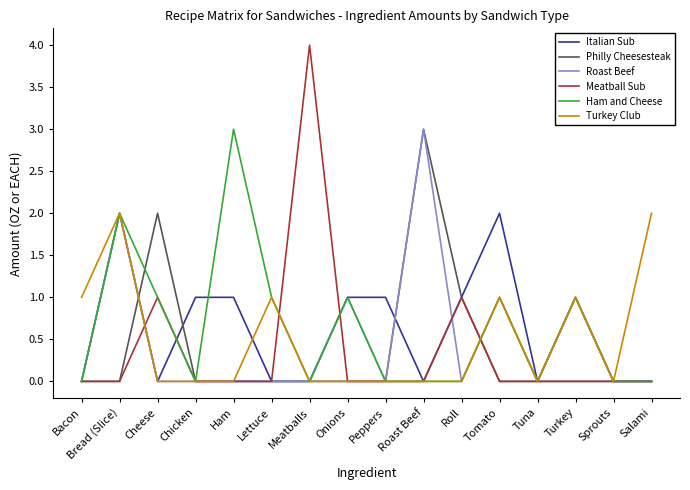

What are all the series names shown in the legend?

Italian Sub, Philly Cheesesteak, Roast Beef, Meatball Sub, Ham and Cheese, Turkey Club